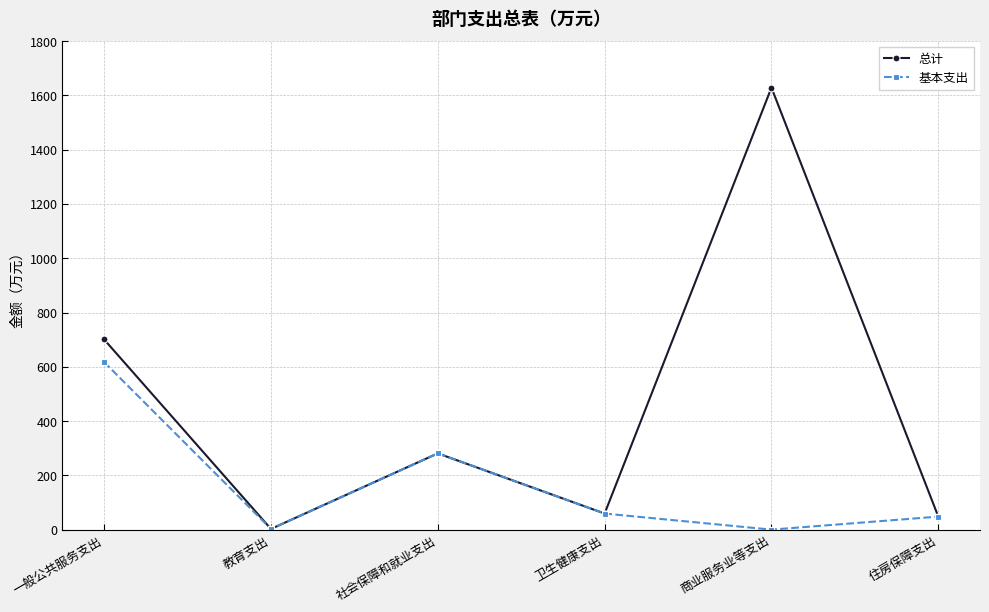

The 总计 series shows 48.0 at 住房保障支出. True or false?

True